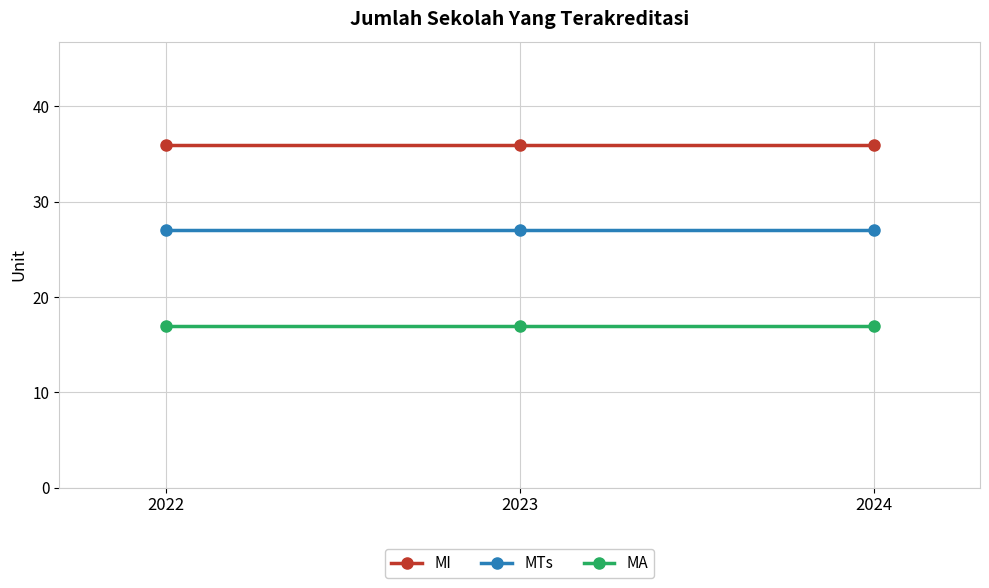

What is the value of the MA point at the 1st from the left?

17